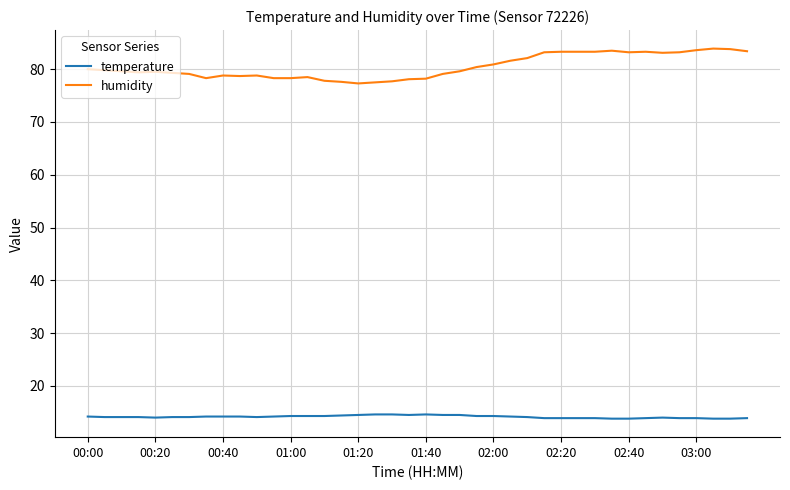

Rank the series by their average value, from highest to lowest.

humidity, temperature